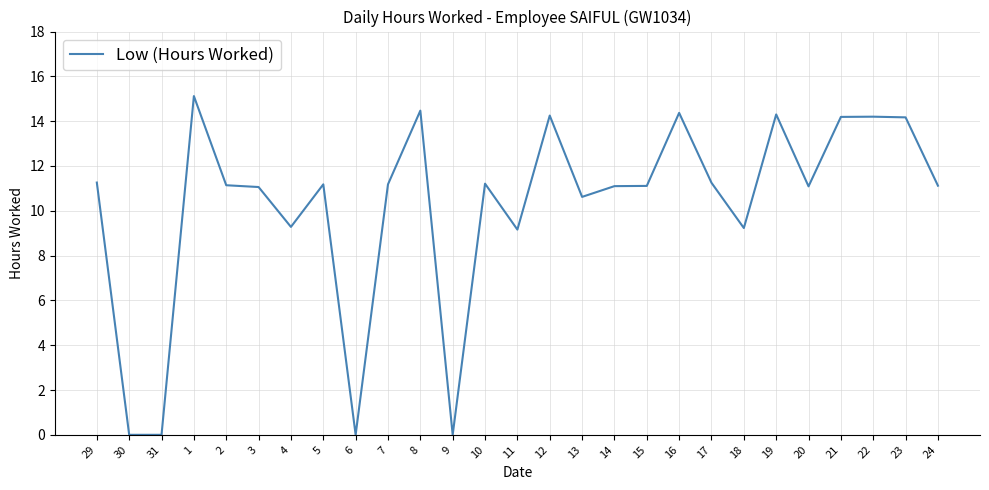

True or false: the data shows -8.8 at 6.

False